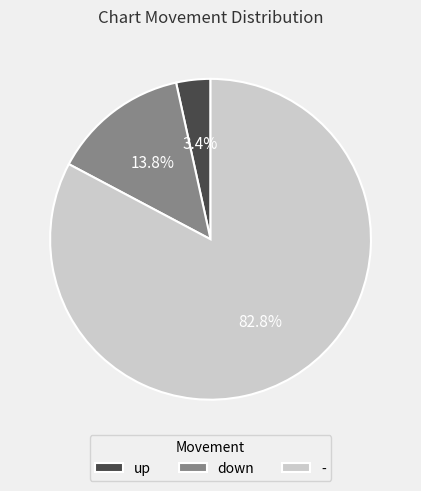

Is the sum of up and - greater than half?

Yes